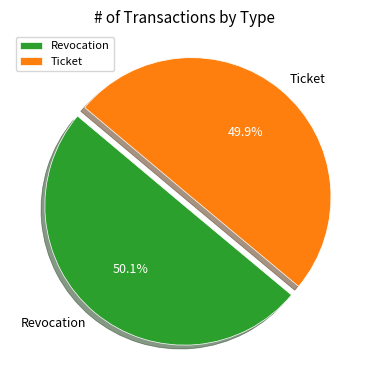

Is it true that Ticket is 38% of the pie?

False